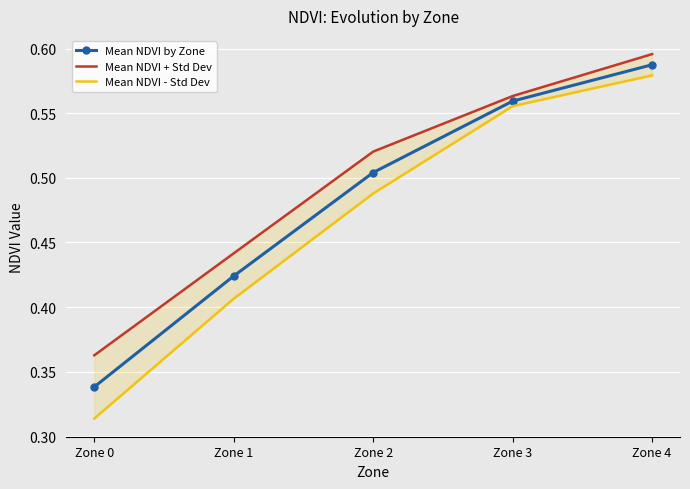

Between Zone 2 and Zone 3, which series saw the biggest shift?

Mean NDVI - Std Dev